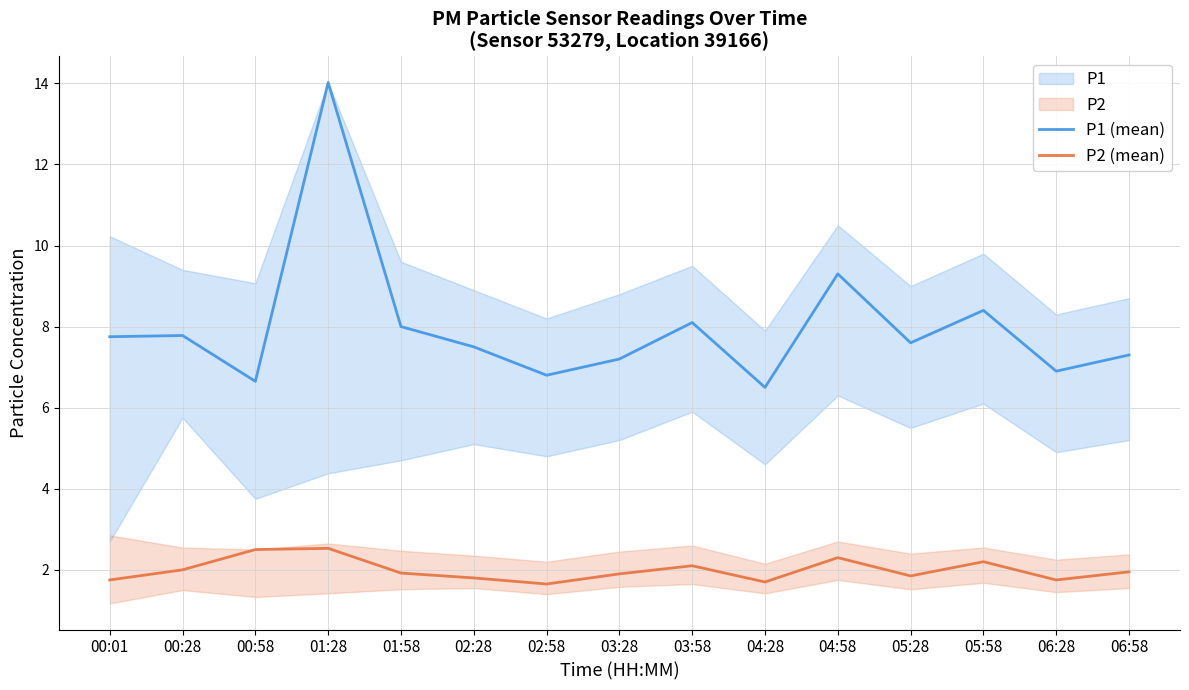

Reading left to right, transcribe all the data shown in this chart.

P1 (mean): 7.8	7.8	6.7	14.0	8.0	7.5	6.8	7.2	8.1	6.5	9.3	7.6	8.4	6.9	7.3
P2 (mean): 1.8	2.0	2.5	2.5	1.9	1.8	1.6	1.9	2.1	1.7	2.3	1.9	2.2	1.8	1.9